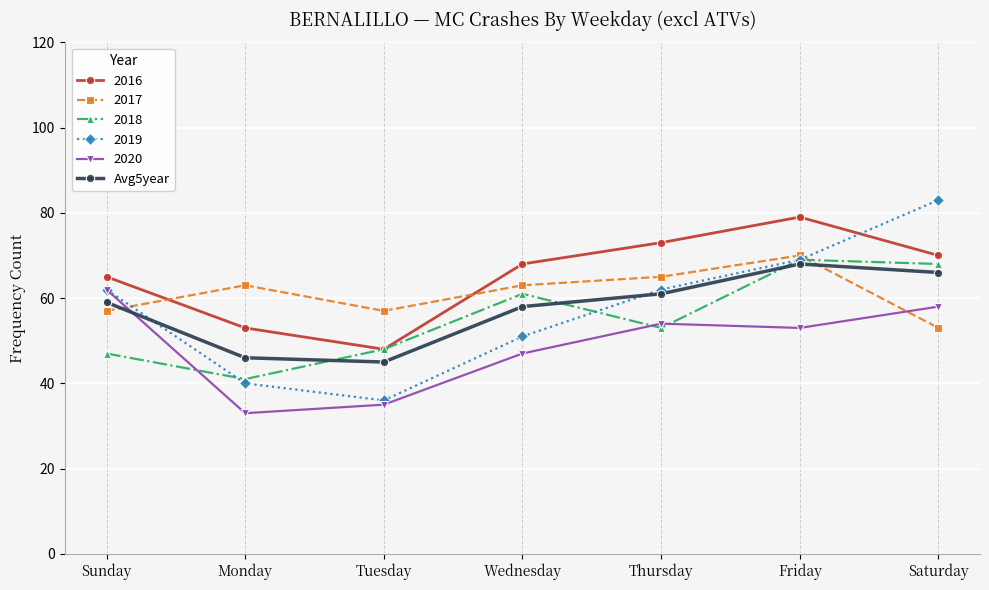

Read the 2017 value at Wednesday.

63